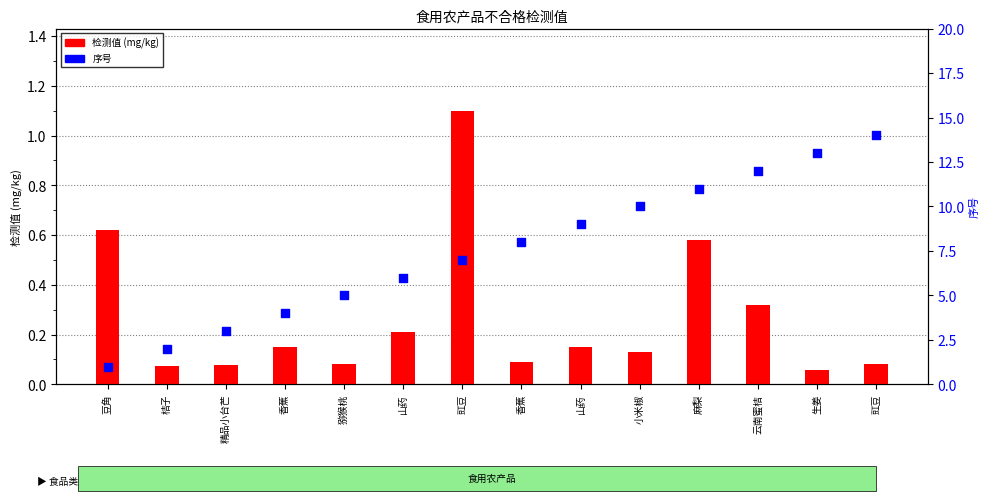

Which series reaches the minimum Y coordinate?

检测值 (mg/kg)